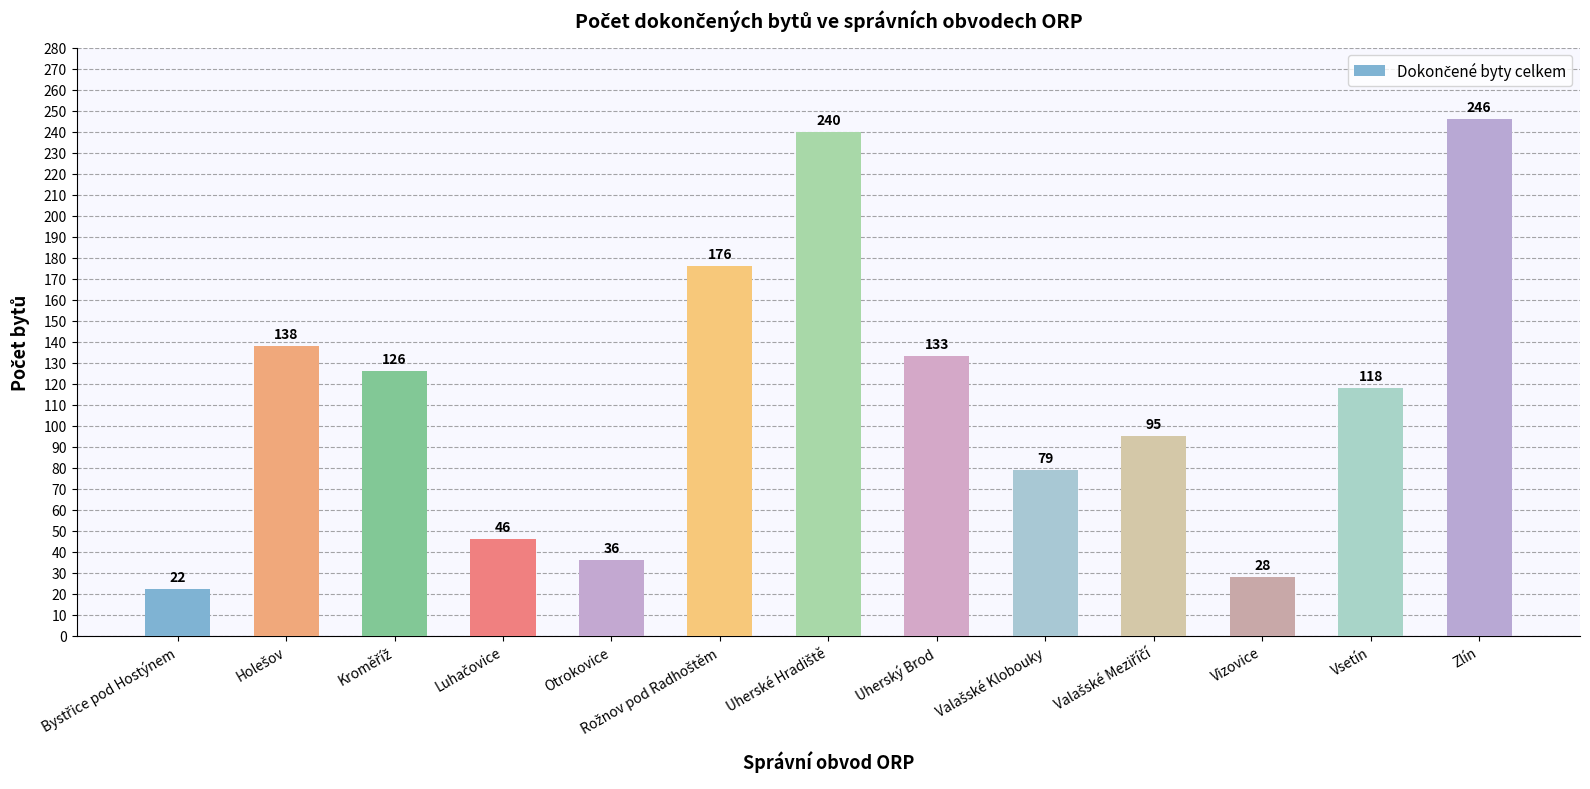

At which label is the value closest to 134?

Uherský Brod